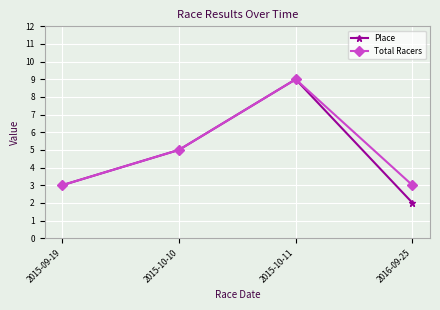

What is the total value across all series at 2015-09-19?

6